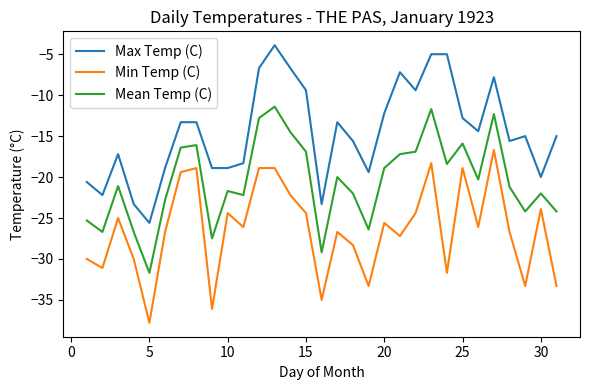

What is the maximum value for Max Temp (C)?

-3.9